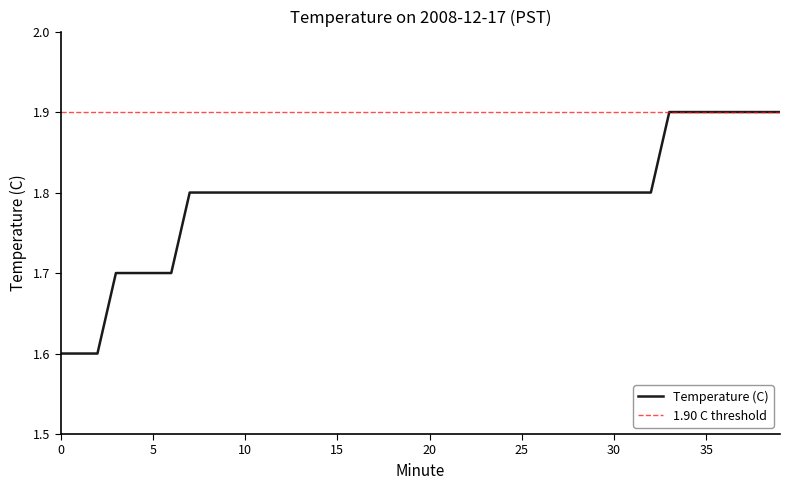

What is the value of the 15th point from the left?

1.8